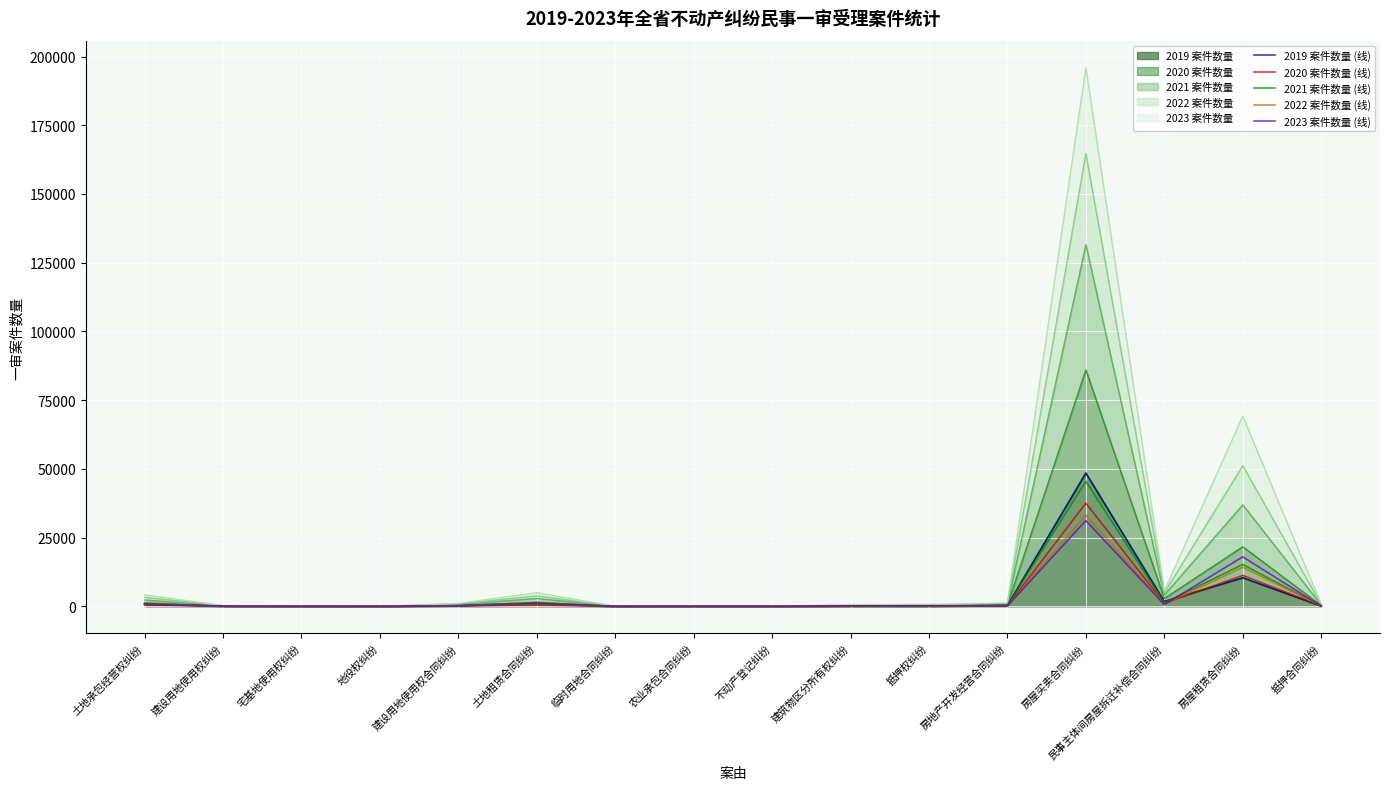

Which label corresponds to the smallest value in the chart?

地役权纠纷